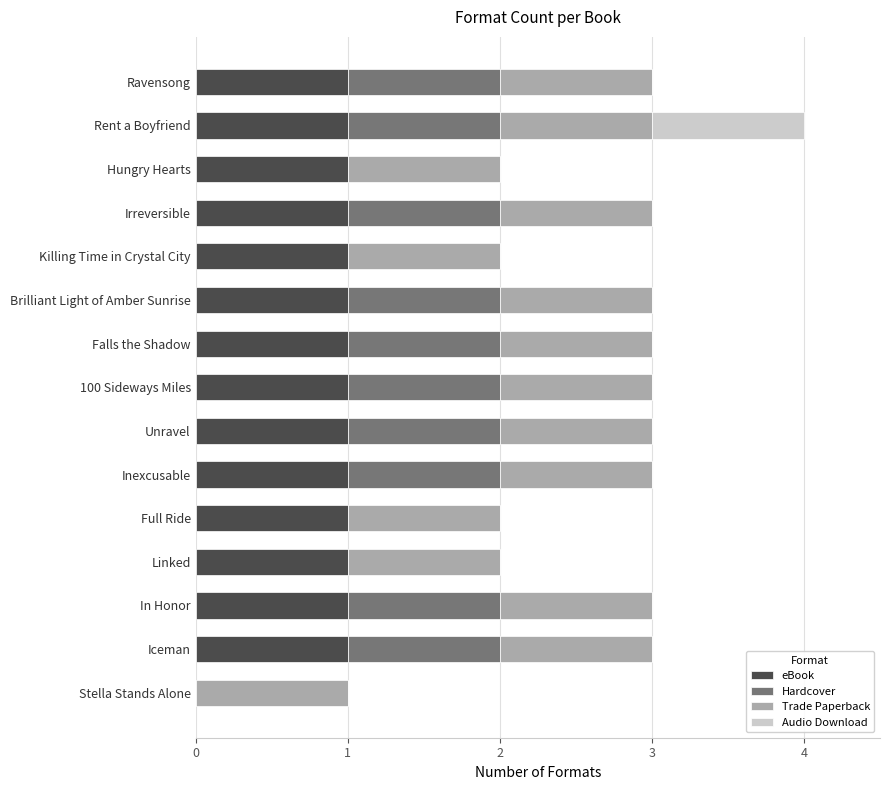

The value of eBook at Linked is 1. True or false?

True